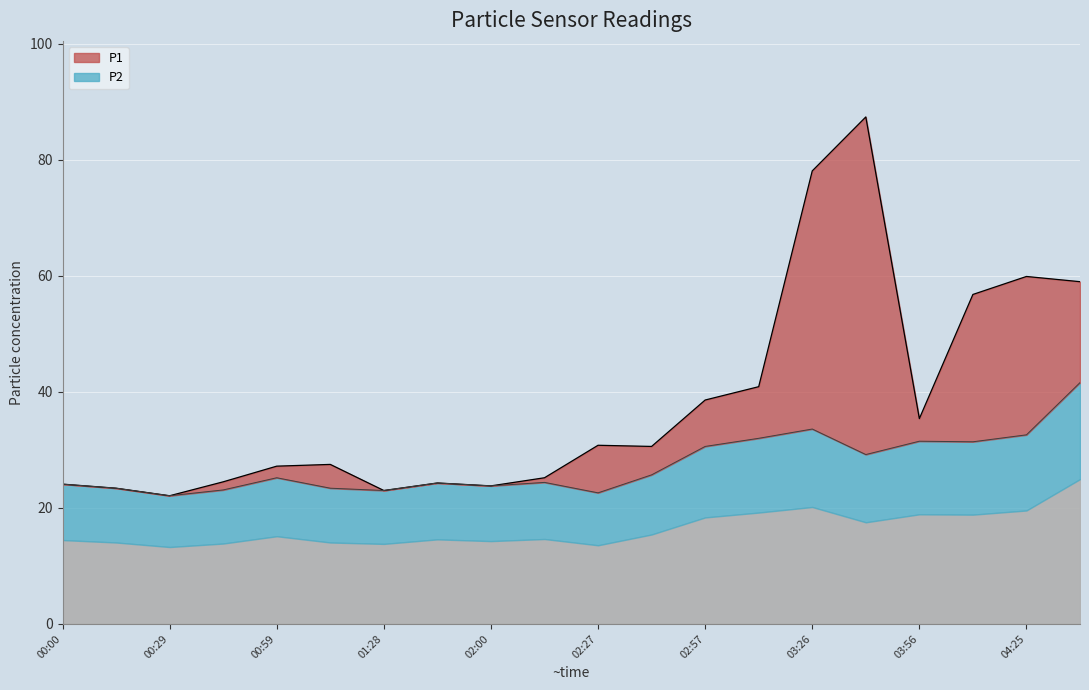

How many series are shown in this chart?

2